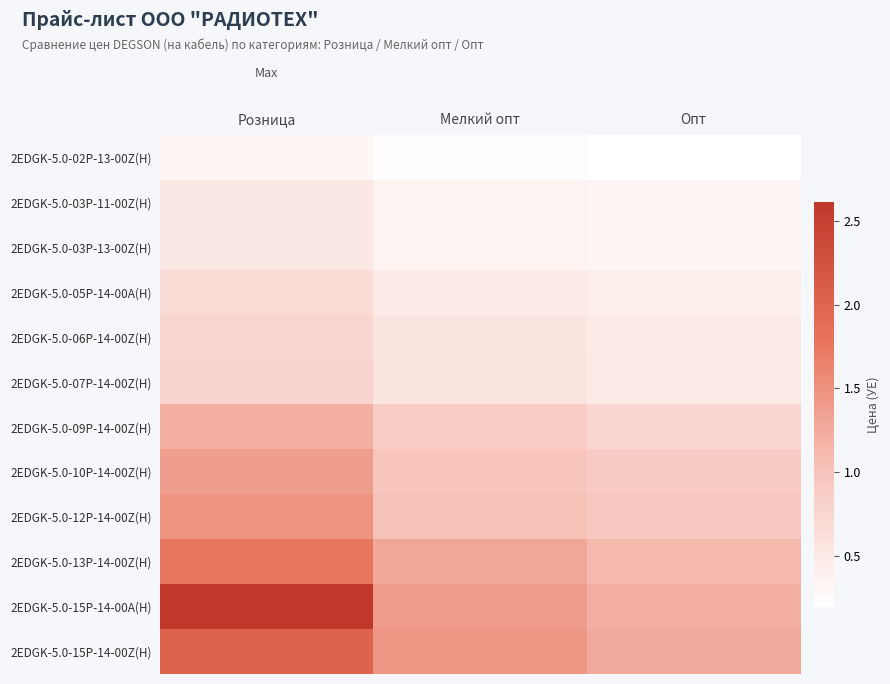

Reading left to right, transcribe all the data shown in this chart.

2EDGK-5.0-02P-13-00Z(H): Розница=0.3	Мелкий опт=0.2	Опт=0.2
2EDGK-5.0-03P-11-00Z(H): Розница=0.5	Мелкий опт=0.4	Опт=0.3
2EDGK-5.0-03P-13-00Z(H): Розница=0.5	Мелкий опт=0.4	Опт=0.3
2EDGK-5.0-05P-14-00A(H): Розница=0.7	Мелкий опт=0.5	Опт=0.4
2EDGK-5.0-06P-14-00Z(H): Розница=0.8	Мелкий опт=0.6	Опт=0.5
2EDGK-5.0-07P-14-00Z(H): Розница=0.8	Мелкий опт=0.6	Опт=0.5
2EDGK-5.0-09P-14-00Z(H): Розница=1.2	Мелкий опт=0.9	Опт=0.8
2EDGK-5.0-10P-14-00Z(H): Розница=1.4	Мелкий опт=1.0	Опт=0.9
2EDGK-5.0-12P-14-00Z(H): Розница=1.5	Мелкий опт=1.0	Опт=0.9
2EDGK-5.0-13P-14-00Z(H): Розница=1.8	Мелкий опт=1.3	Опт=1.1
2EDGK-5.0-15P-14-00A(H): Розница=2.6	Мелкий опт=1.4	Опт=1.2
2EDGK-5.0-15P-14-00Z(H): Розница=2.0	Мелкий опт=1.4	Опт=1.3